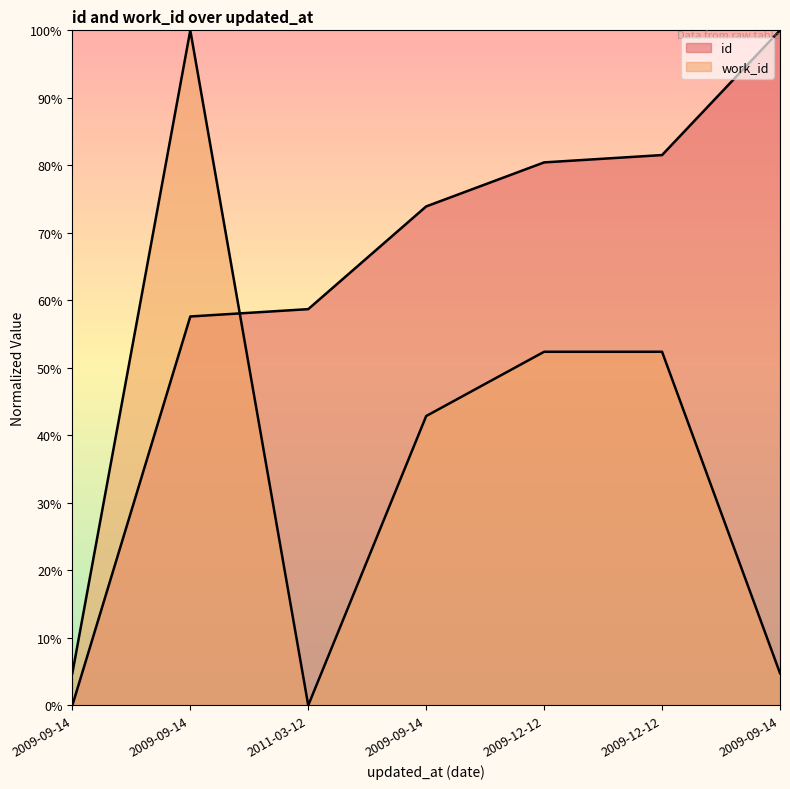

Reading left to right, transcribe all the data shown in this chart.

id: 0.0	57.6	58.7	73.9	80.4	81.5	100.0
work_id: 4.8	100.0	0.0	42.9	52.4	52.4	4.8